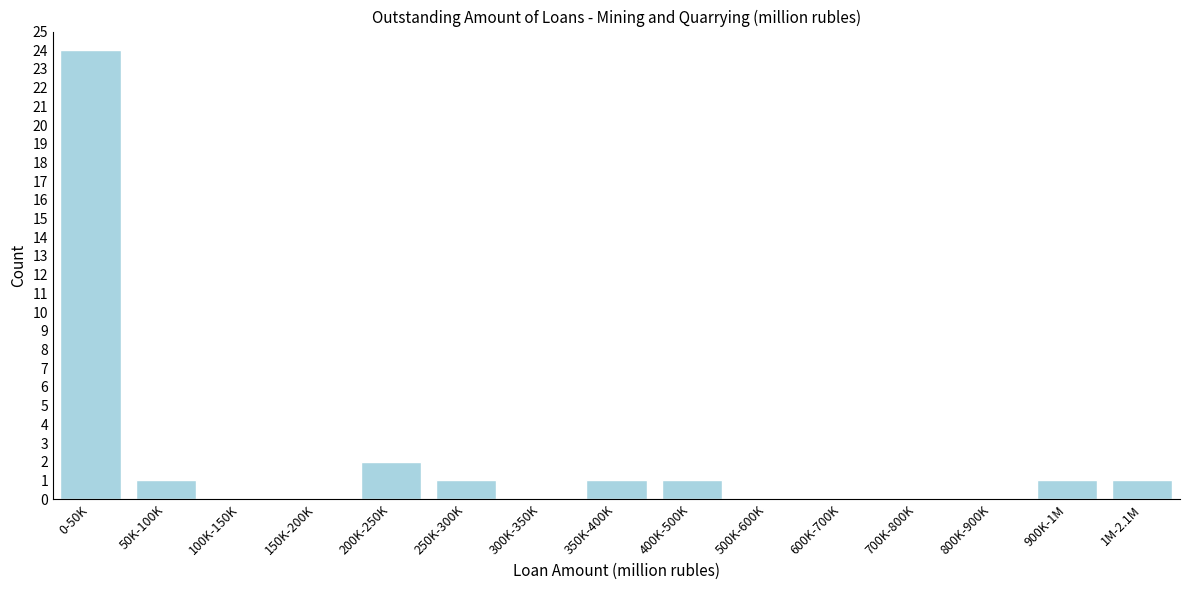

Reading right to left, list all the values displayed in this chart.

1M-2.1M=1	900K-1M=1	800K-900K=0	700K-800K=0	600K-700K=0	500K-600K=0	400K-500K=1	350K-400K=1	300K-350K=0	250K-300K=1	200K-250K=2	150K-200K=0	100K-150K=0	50K-100K=1	0-50K=24